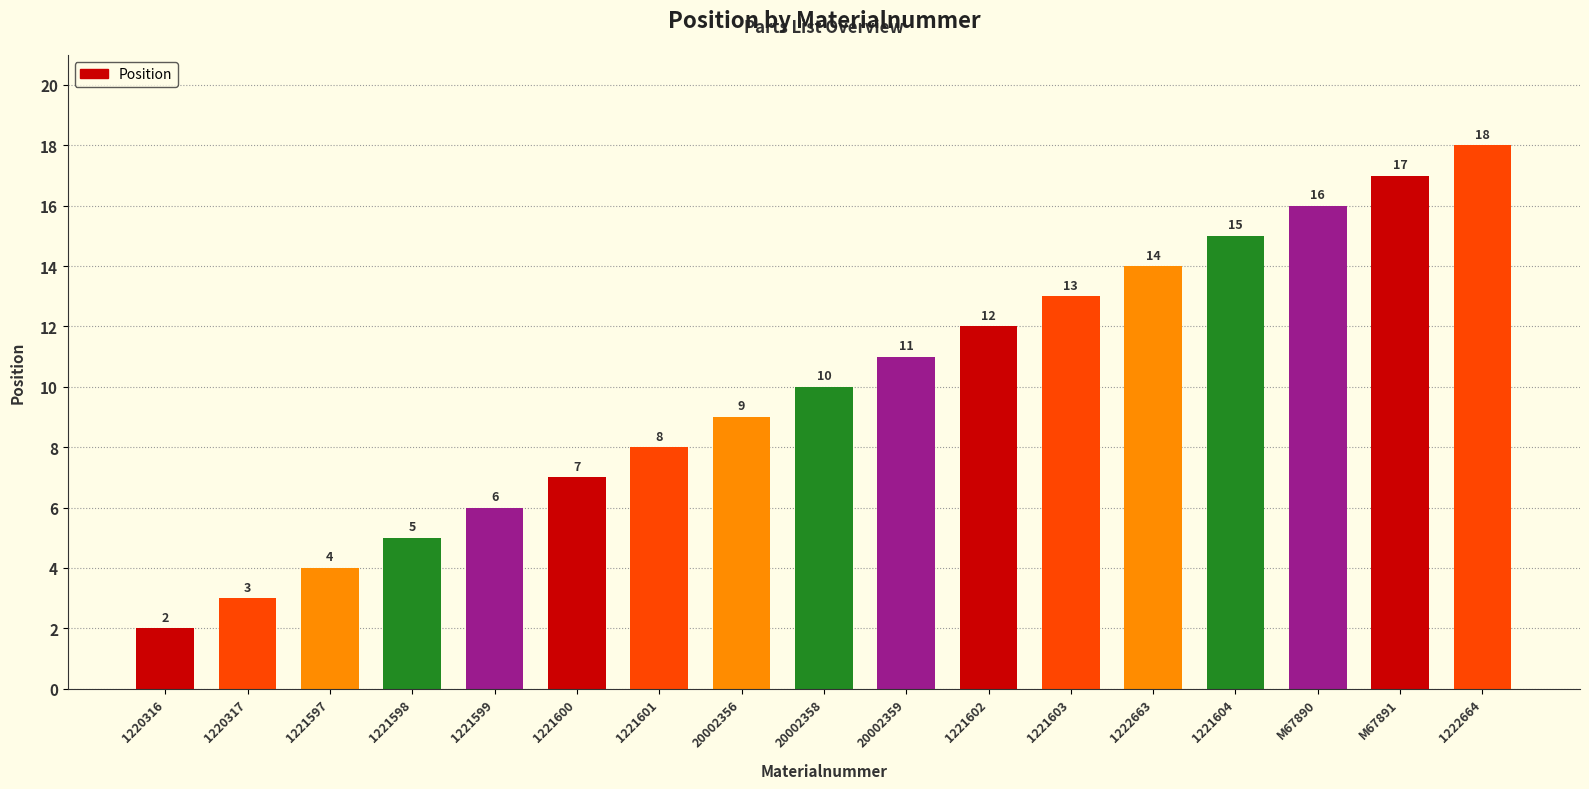

Which has a higher value, 1221603 or 1221598?

1221603